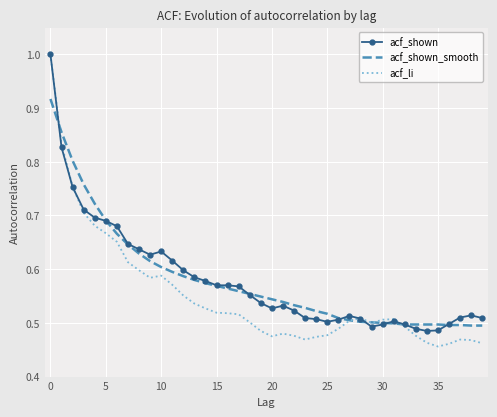

What is the greatest value displayed?

1.0